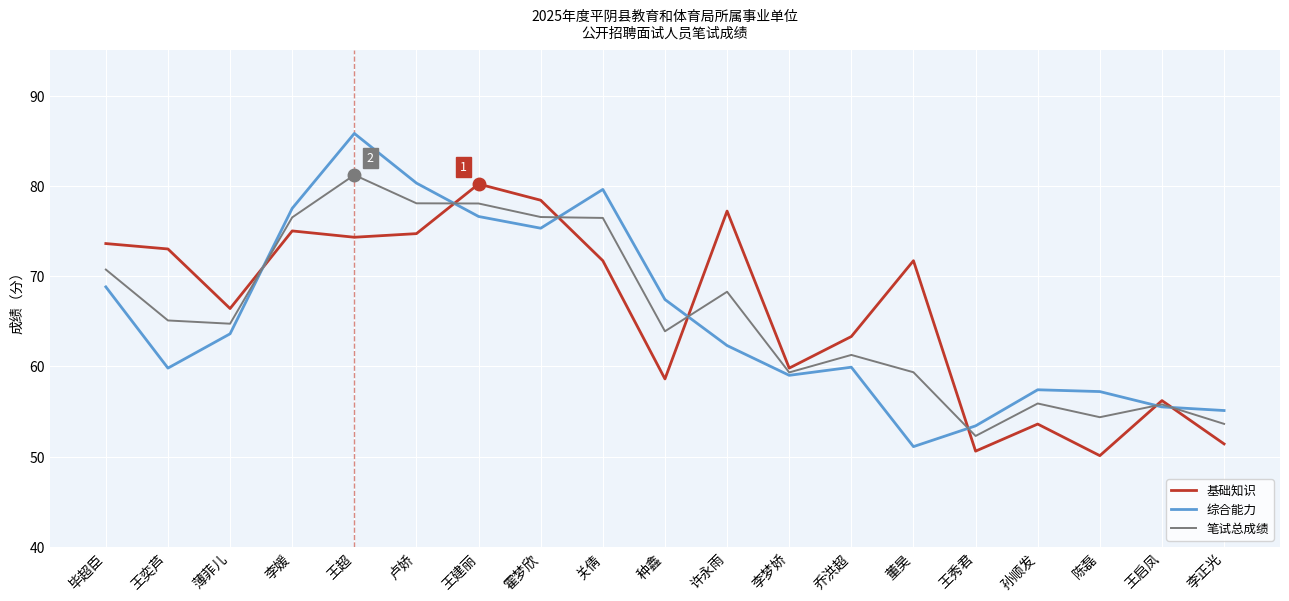

At which category does 基础知识 reach its first local valley?

薄菲儿